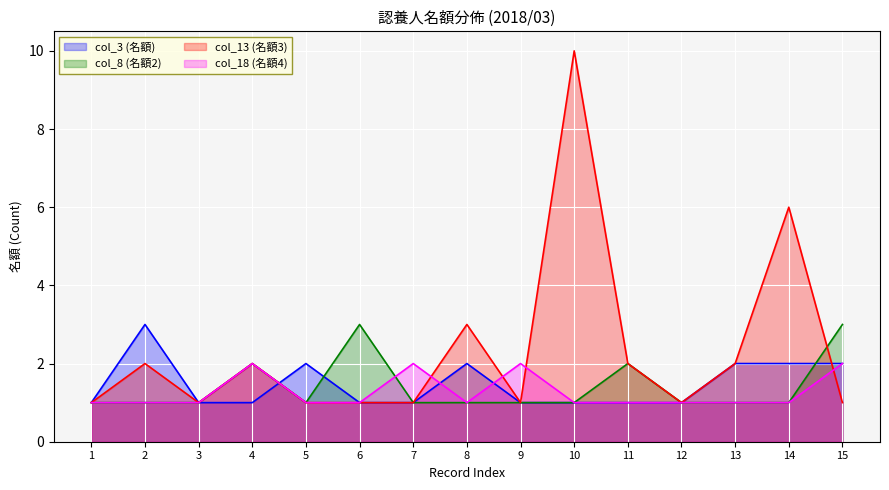

True or false: col_13 (名額3) and col_3 (名額) cross at least once.

True